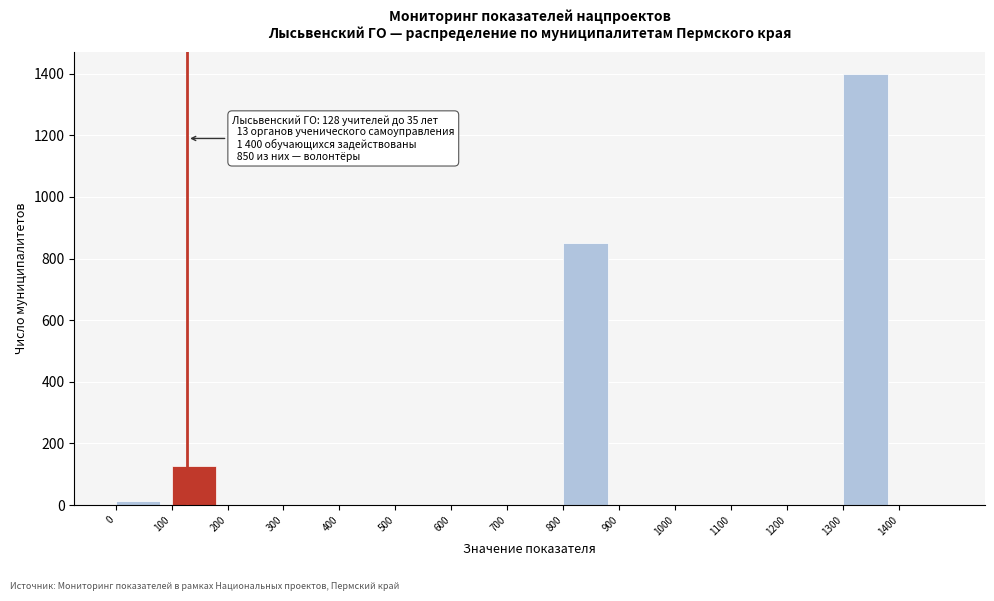

Reading left to right, list all the values displayed in this chart.

0=13	100=128	200=0	300=0	400=0	500=0	600=0	700=0	800=850	900=0	1000=0	1100=0	1200=0	1300=1400	1400=0